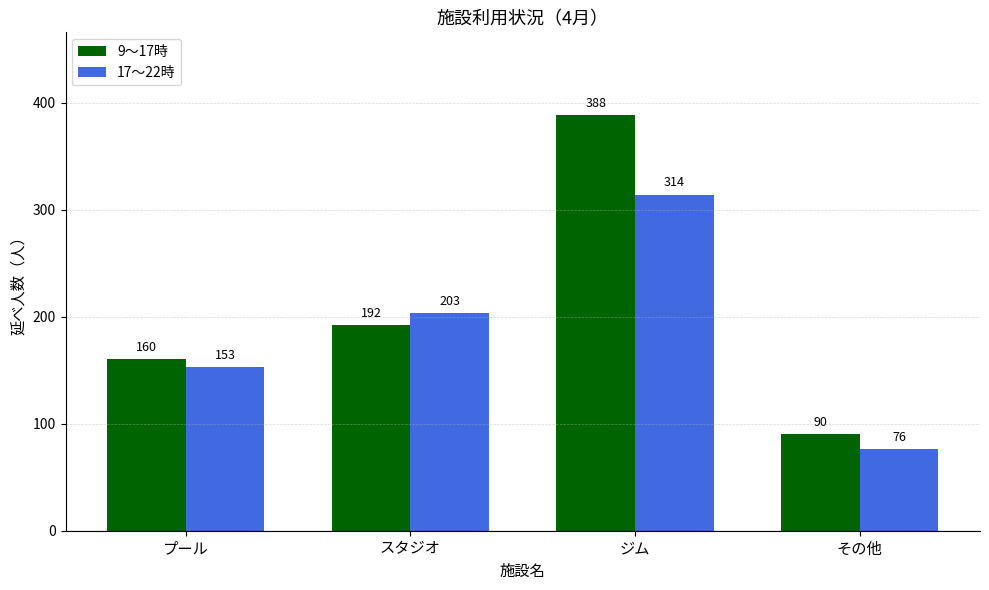

What are all the series names shown in the legend?

9～17時, 17～22時